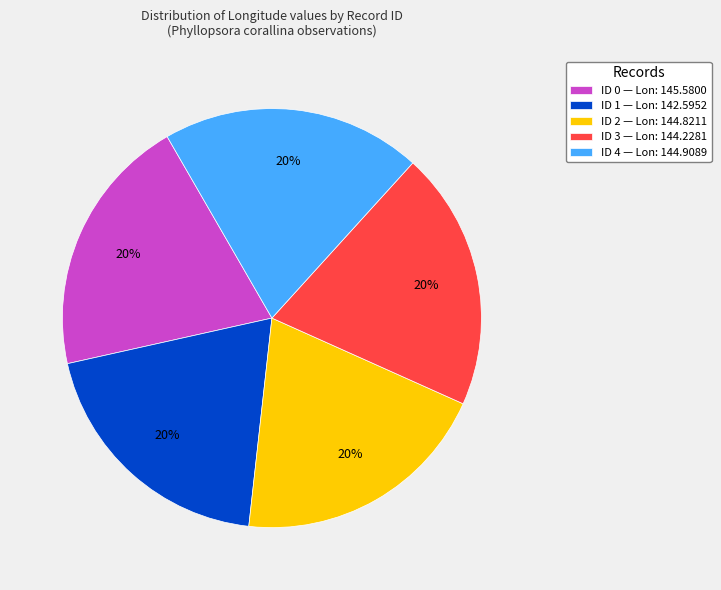

Is ID 3 the majority of the pie?

No